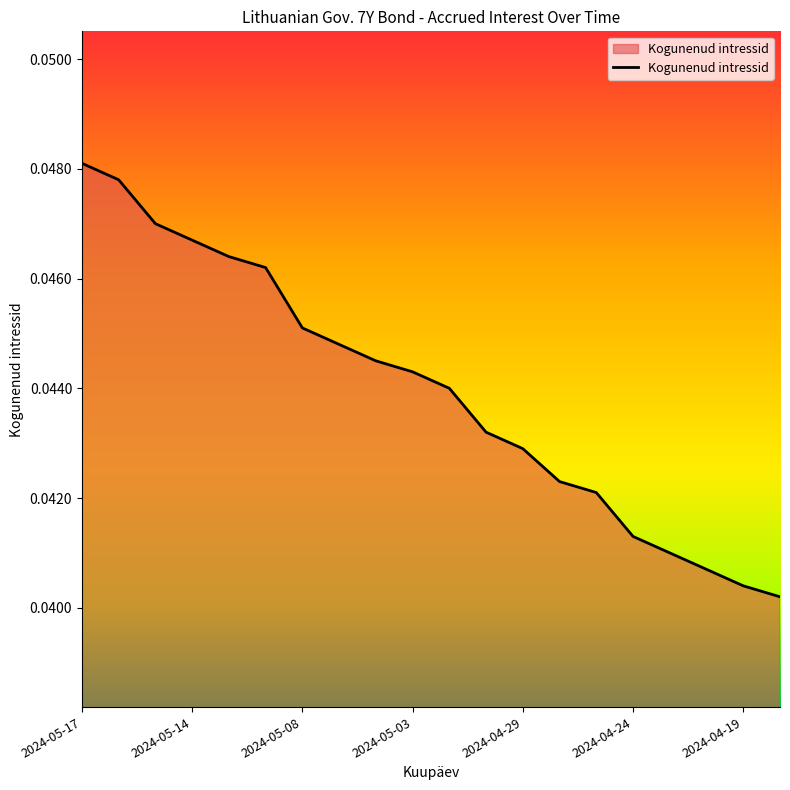

Which label corresponds to the largest value in the chart?

2024-05-17